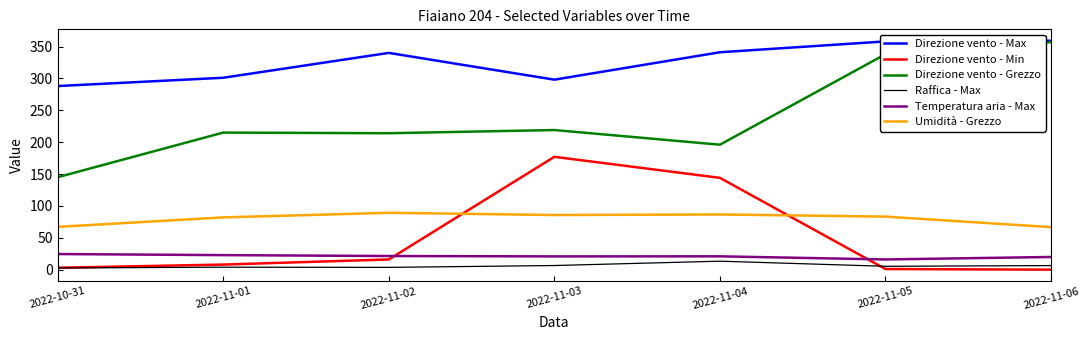

What is the average value of the Direzione vento - Max series?

326.4